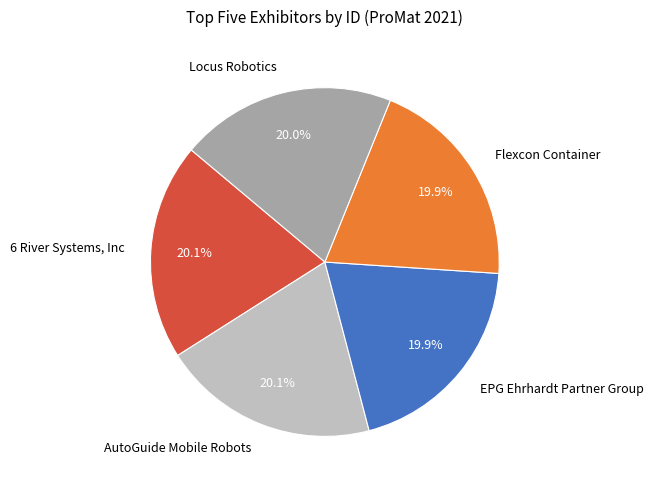

Does any single category account for the majority?

No